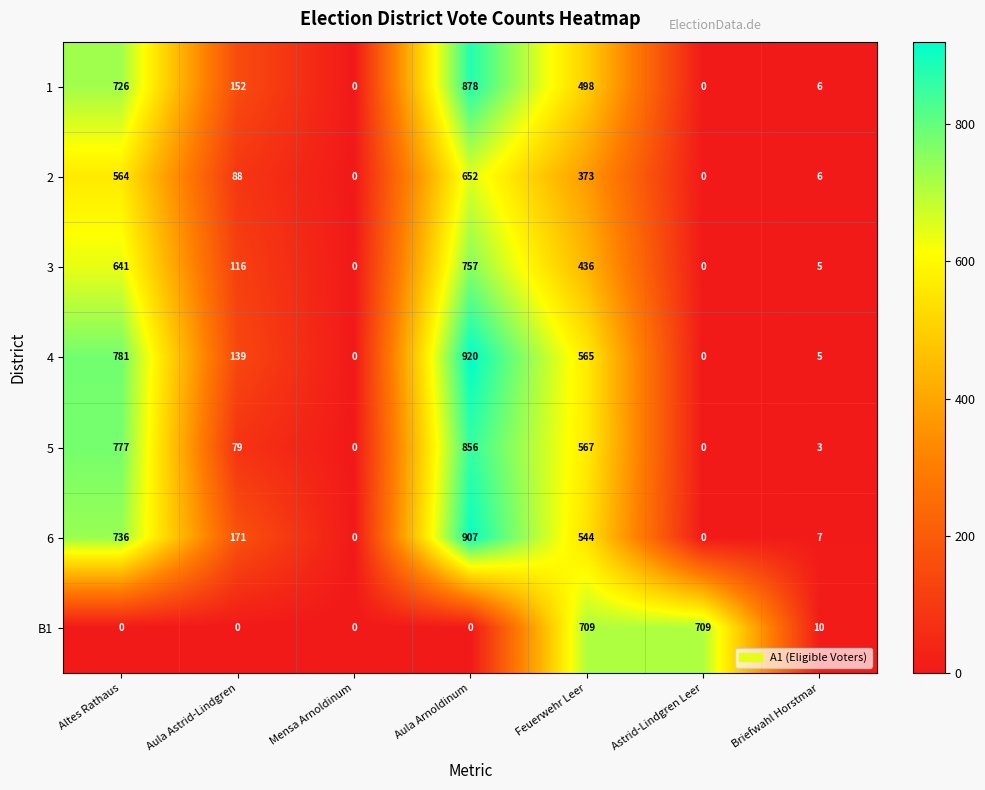

Which series has the largest total across all categories?

4